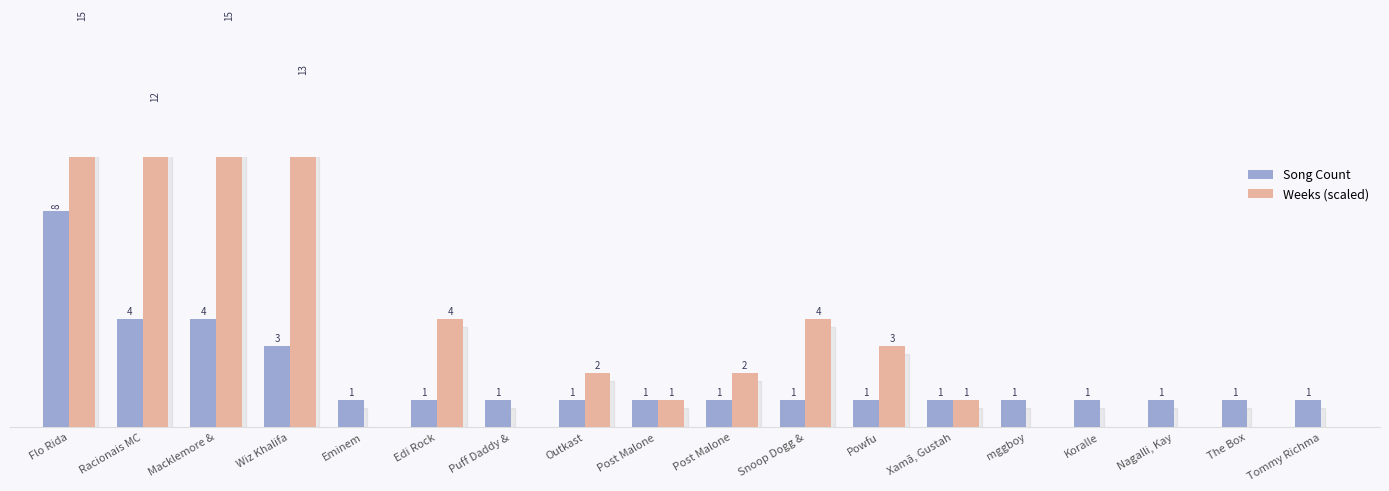

What is the difference between the second highest and minimum values in the Song Count series?

3